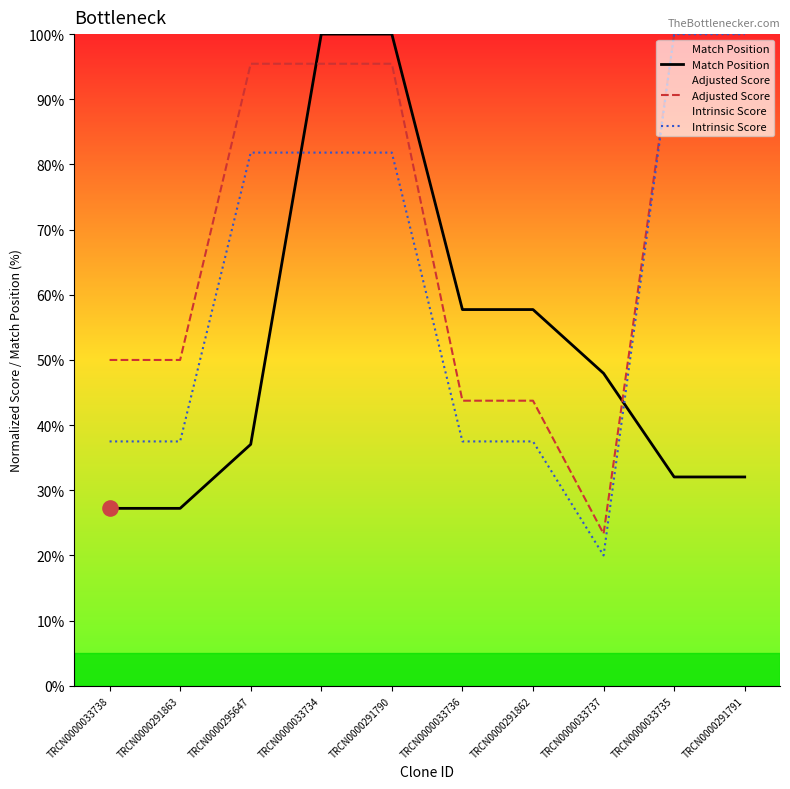

Which series contains the highest Y value?

Match Position